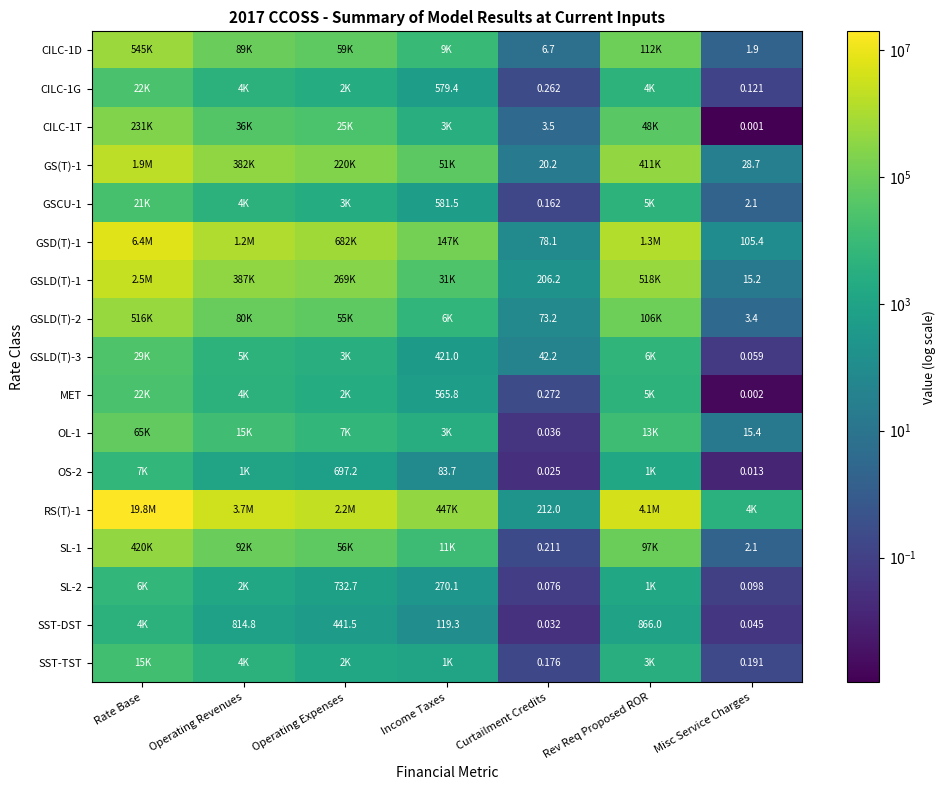

The value of SL-1 at Rate Base is 275365.0. True or false?

False